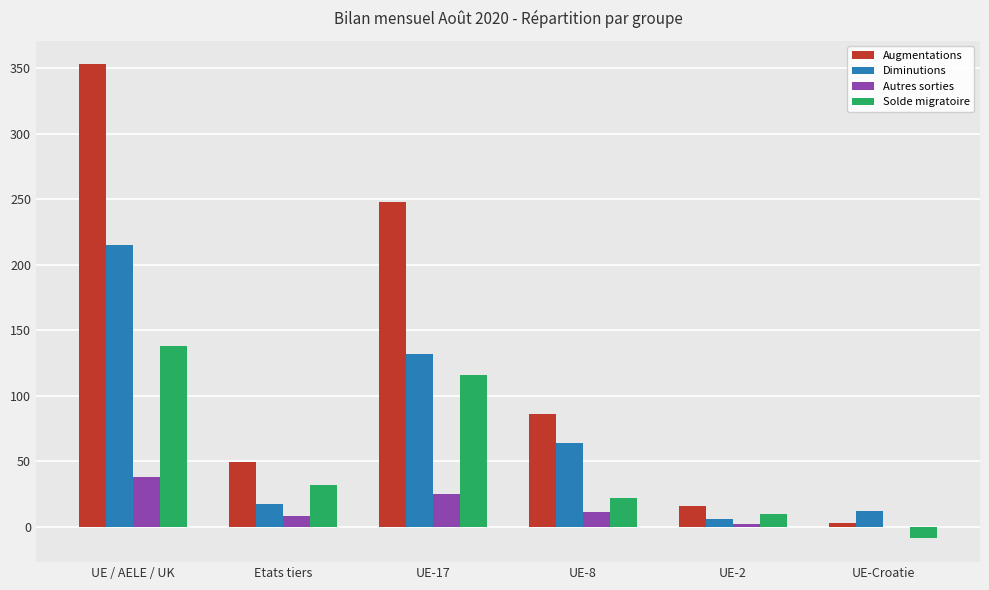

Reading right to left, what are all the values shown in this chart?

Augmentations: UE-Croatie=3	UE-2=16	UE-8=86	UE-17=248	Etats tiers=49	UE / AELE / UK=353
Diminutions: UE-Croatie=12	UE-2=6	UE-8=64	UE-17=132	Etats tiers=17	UE / AELE / UK=215
Autres sorties: UE-Croatie=0	UE-2=2	UE-8=11	UE-17=25	Etats tiers=8	UE / AELE / UK=38
Solde migratoire: UE-Croatie=-9	UE-2=10	UE-8=22	UE-17=116	Etats tiers=32	UE / AELE / UK=138